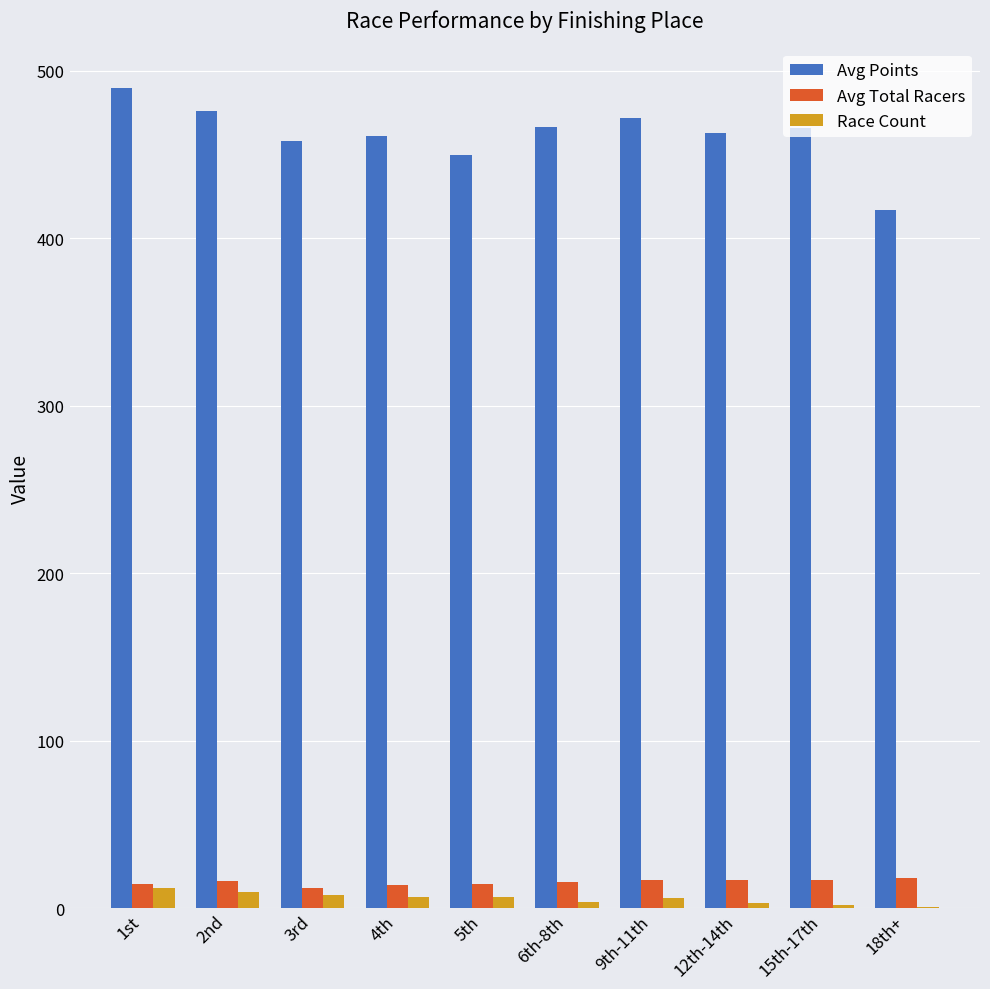

Which series has the largest total across all categories?

Avg Points